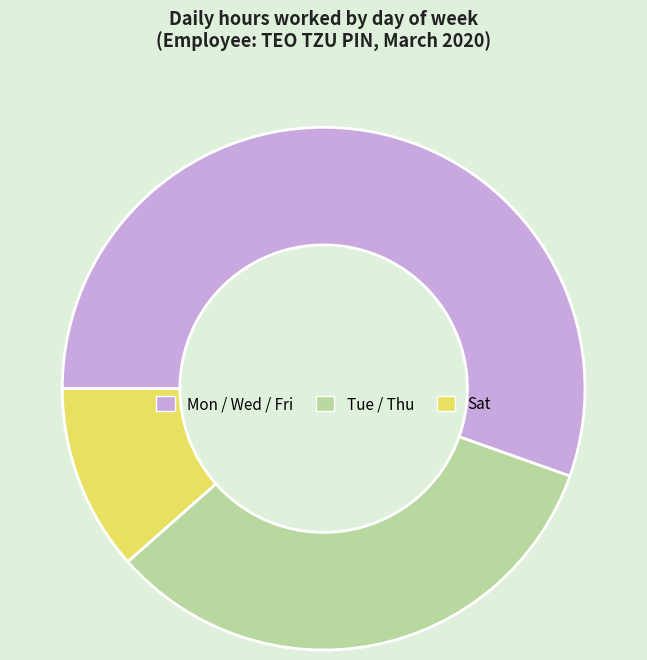

Is there a majority slice in this chart?

Yes